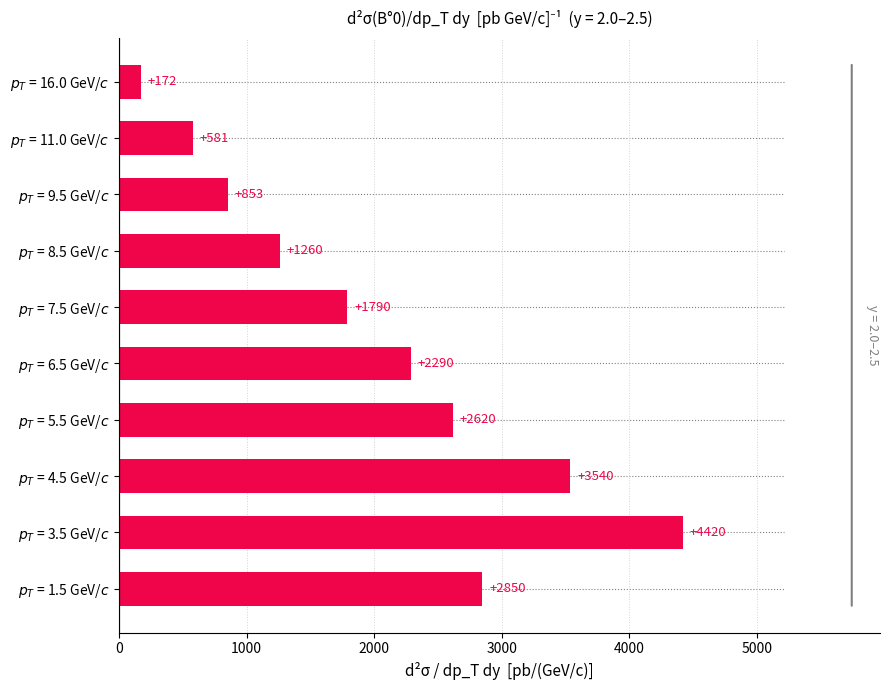

What is the difference between the maximum and minimum values?

4248